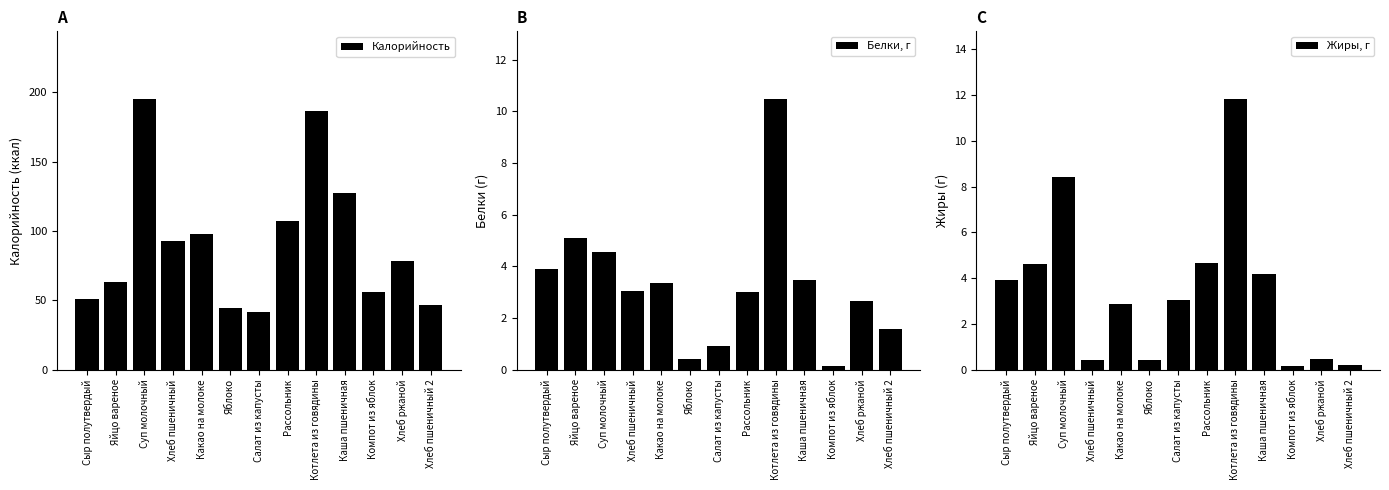

Reading left to right, what are all the values shown in this chart?

Калорийность: 50.9	62.8	195.2	93.0	98.0	44.4	41.6	107.5	186.3	127.3	55.9	78.3	46.8
Белки, г: 3.9	5.1	4.6	3.0	3.4	0.4	0.9	3.0	10.5	3.5	0.1	2.6	1.6
Жиры, г: 3.9	4.6	8.4	0.4	2.9	0.4	3.0	4.7	11.8	4.2	0.1	0.5	0.2